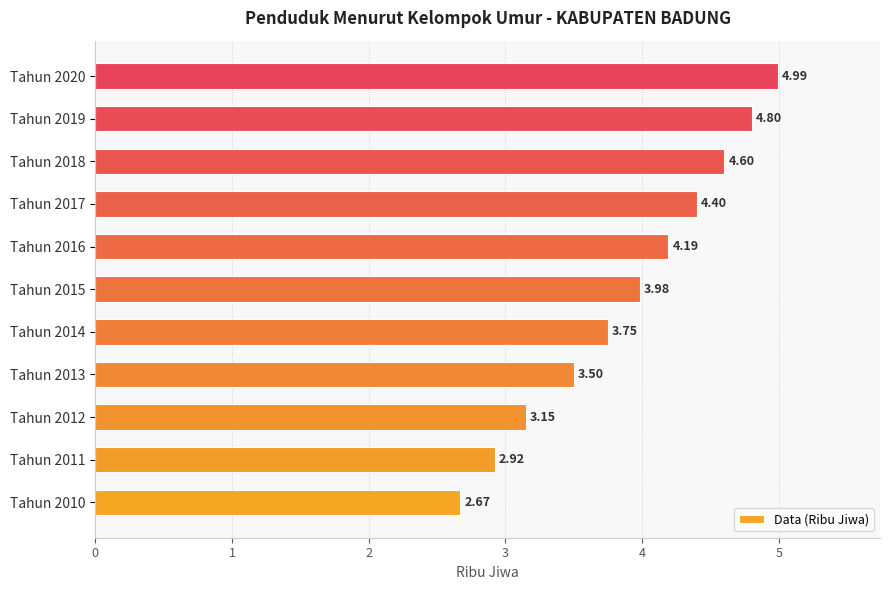

At which category does the chart reach its peak across all series?

Tahun 2020